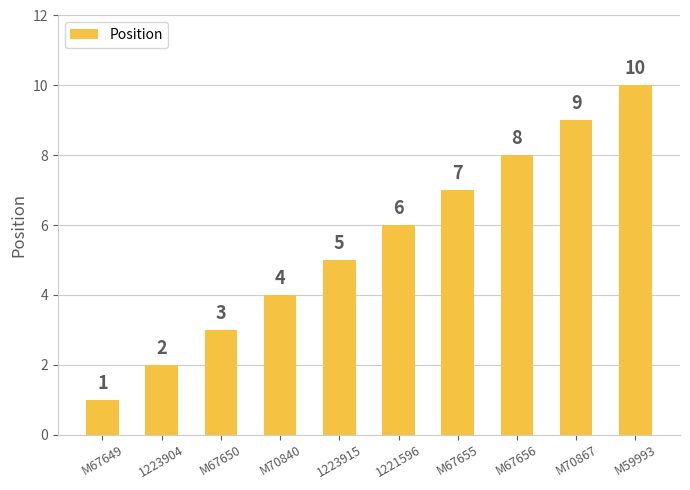

Reading left to right, extract all data points from this chart.

1	2	3	4	5	6	7	8	9	10